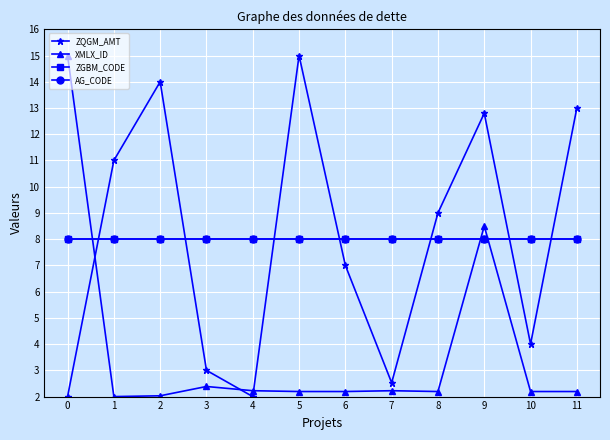

Is this an area chart (filled region under the line)?

No